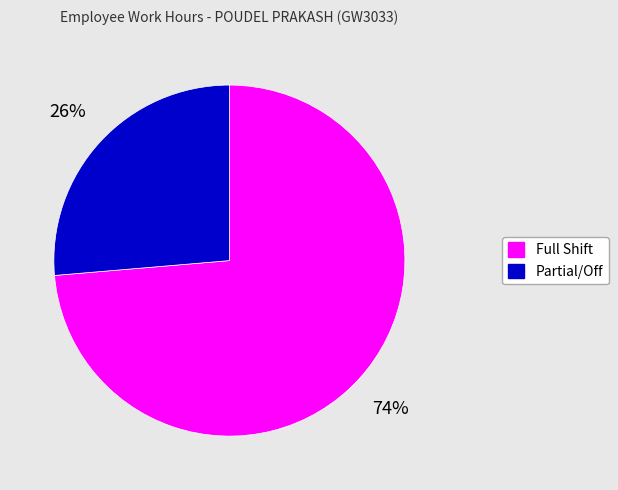

Is there a majority slice in this chart?

Yes